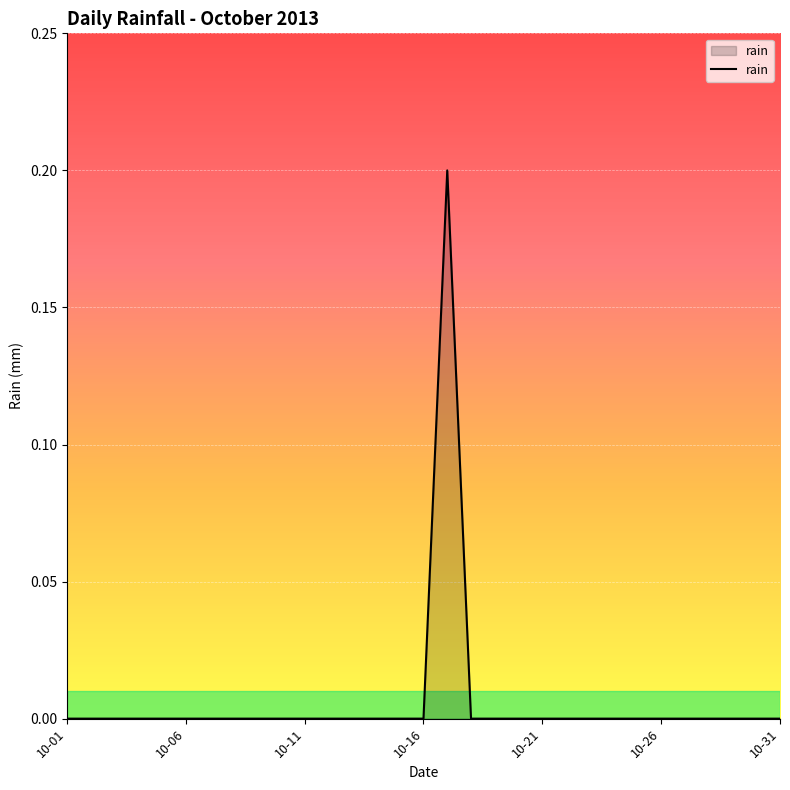

The chart shows a value of 0.1 at 10-11. True or false?

False